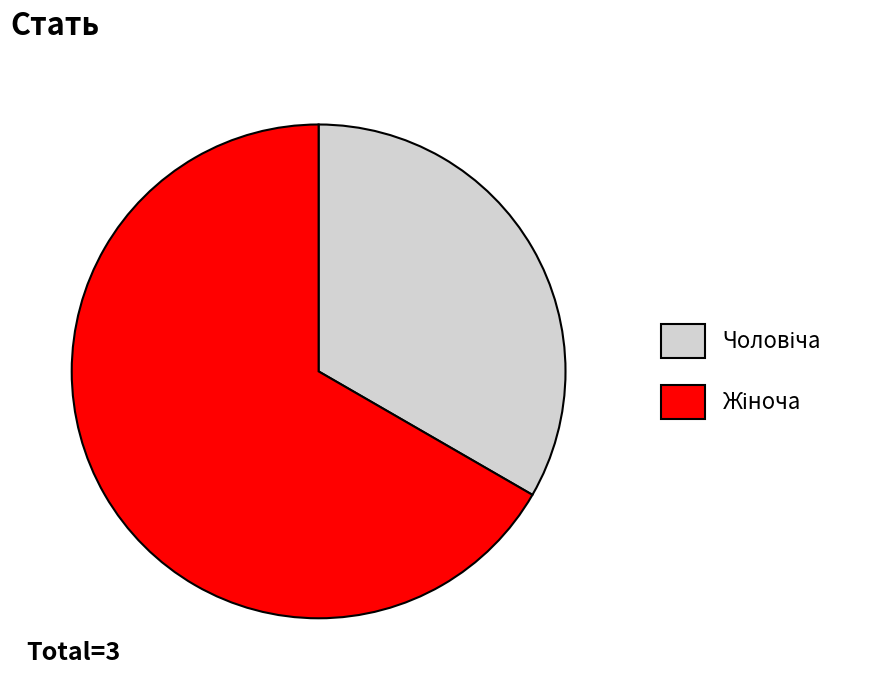

Does any single category account for the majority?

Yes